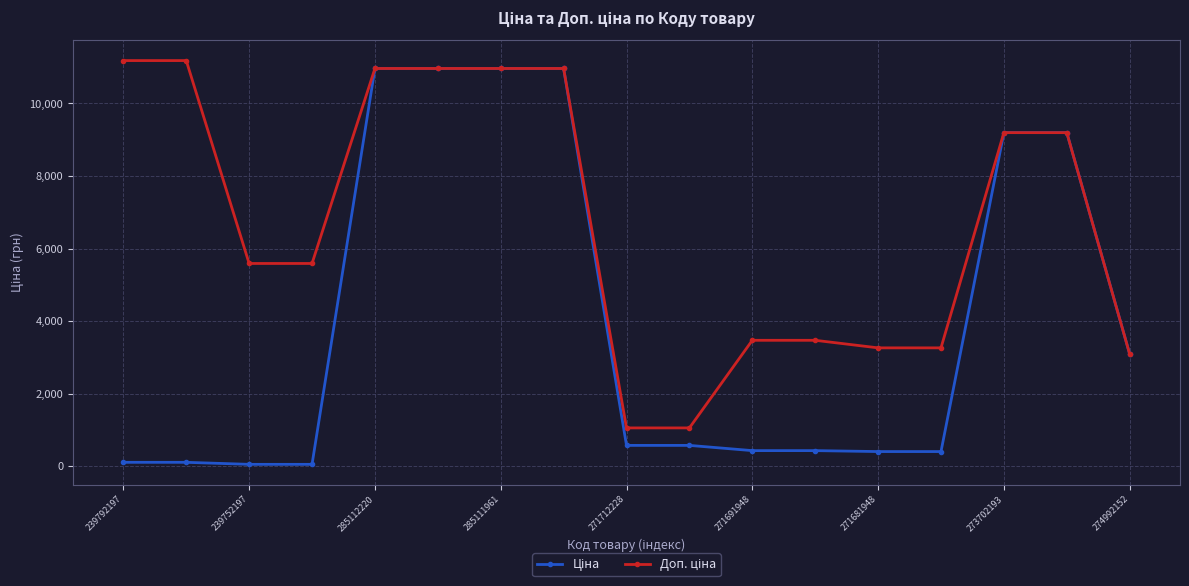

At how many categories does at least one series exceed 7189?

8